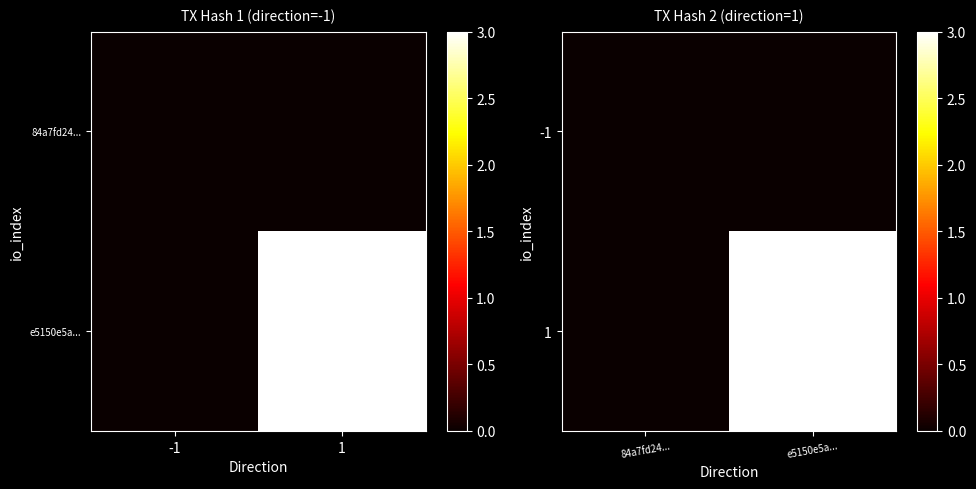

Which label corresponds to the largest value in the chart?

e5150e5a...